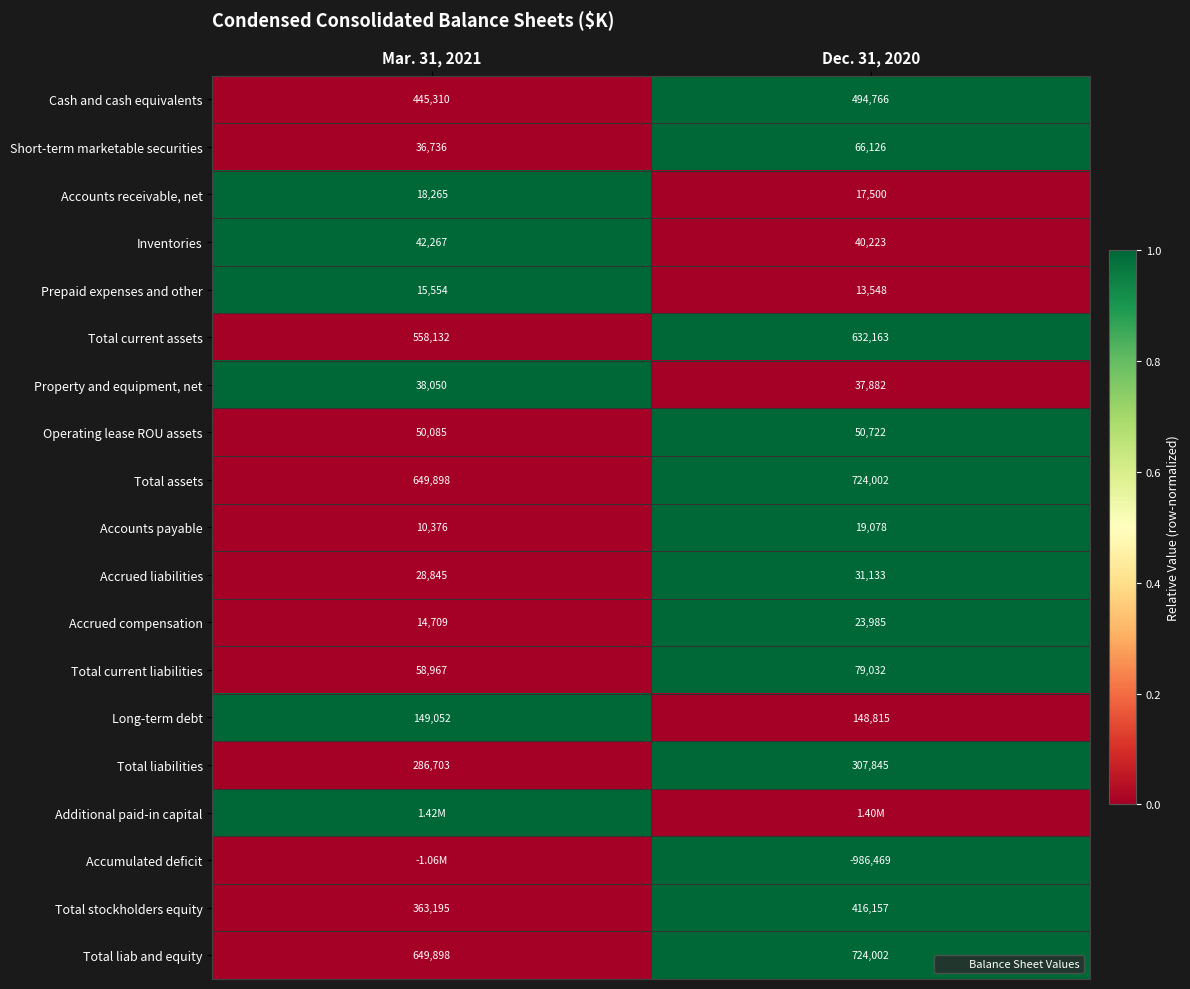

What is the total value across all series at Dec. 31, 2020?

13